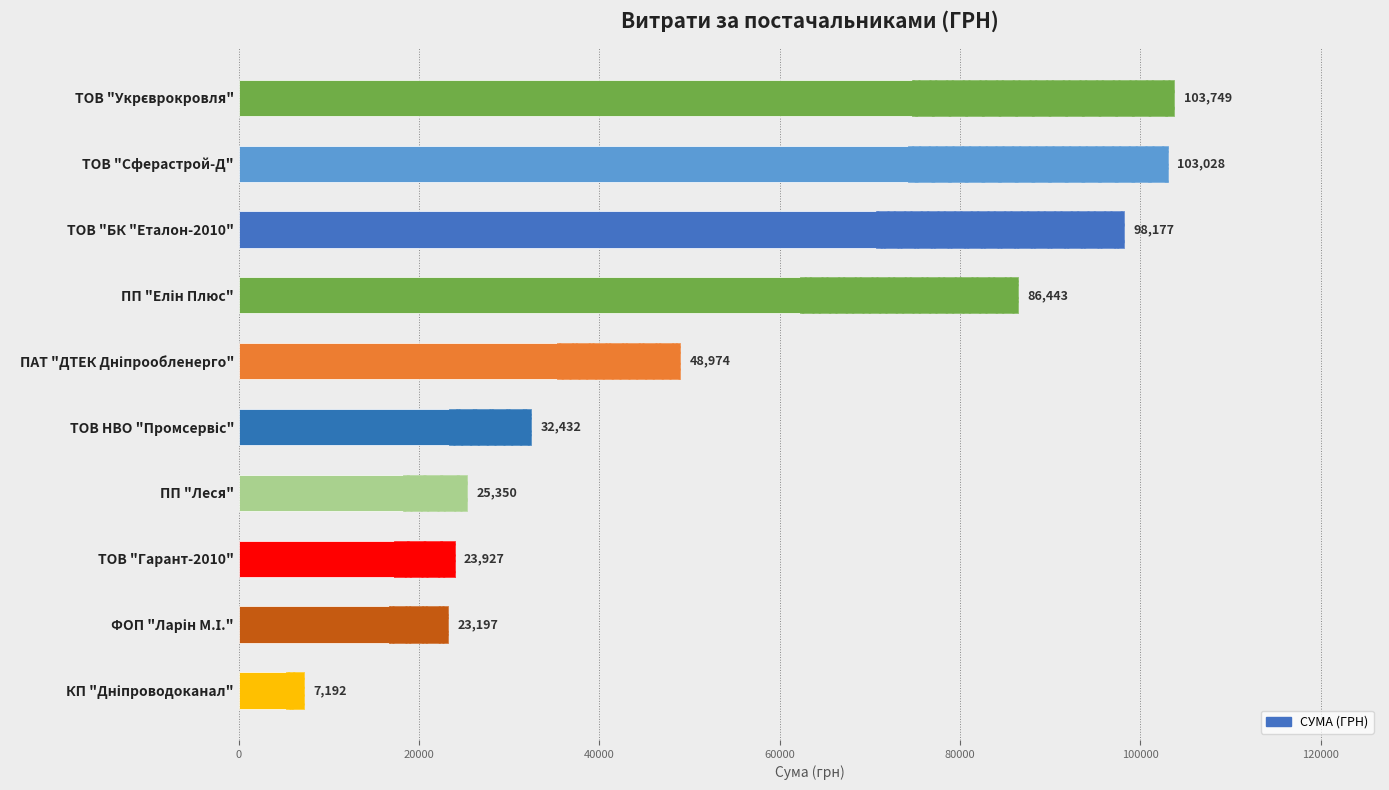

True or false: the data shows 44036.9 at ТОВ НВО "Промсервіс".

False